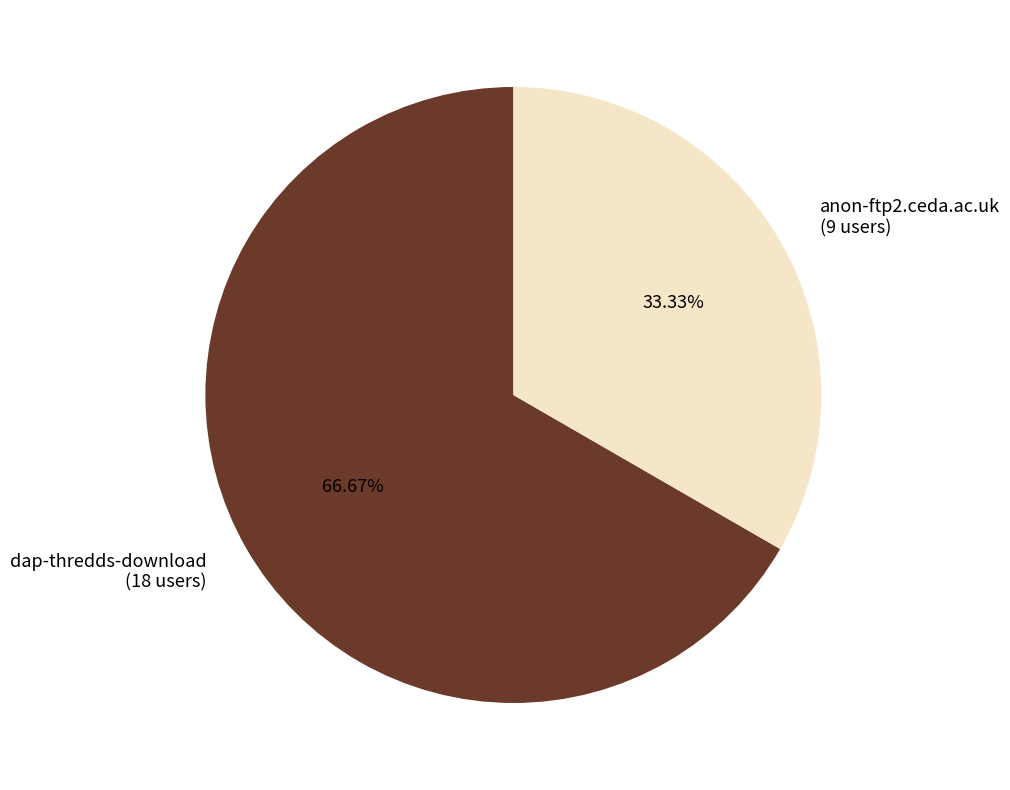

Rank the categories by value from highest to lowest.

dap-thredds-download, anon-ftp2.ceda.ac.uk